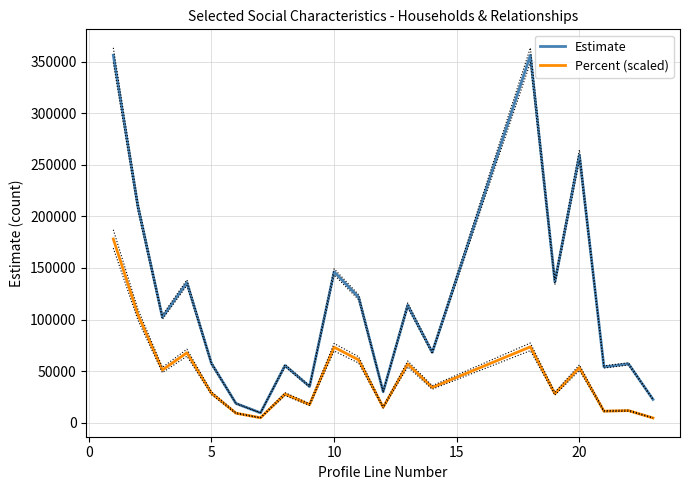

Rank the series at 5 from highest to lowest value.

Estimate, Percent (scaled)